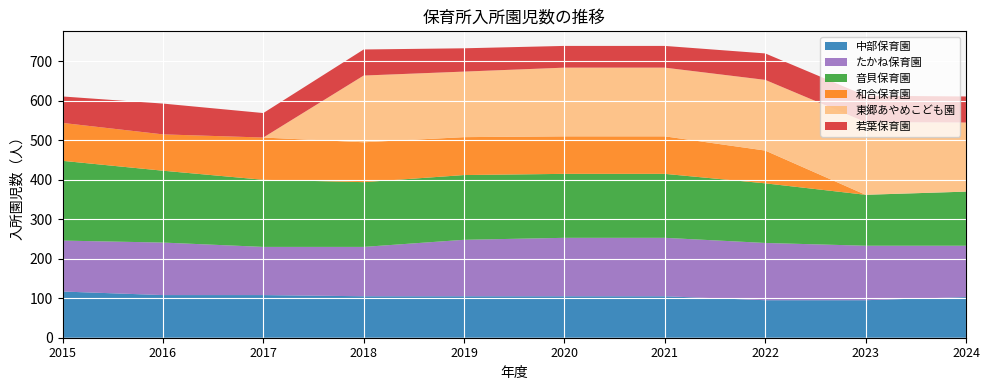

Reading left to right, extract all data points from this chart.

中部保育園: 117	108	108	105	105	105	105	95	95	103
たかね保育園: 129	133	122	125	143	148	148	145	138	130
音貝保育園: 202	182	170	164	164	162	162	151	129	137
和合保育園: 96	92	107	101	96	95	95	83	0	0
東郷あやめこども園: 0	0	0	169	166	174	174	179	184	175
若葉保育園: 67	78	62	66	59	55	55	67	67	66